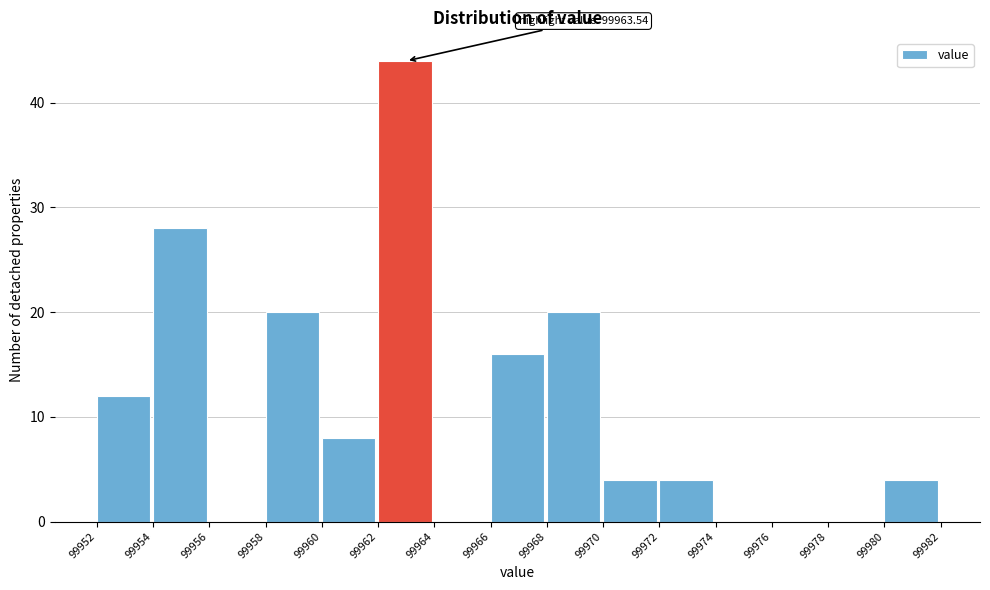

Reading left to right, transcribe all the data shown in this chart.

99952=12	99954=28	99956=0	99958=20	99960=8	99962=44	99964=0	99966=16	99968=20	99970=4	99972=4	99974=0	99976=0	99978=0	99980=4